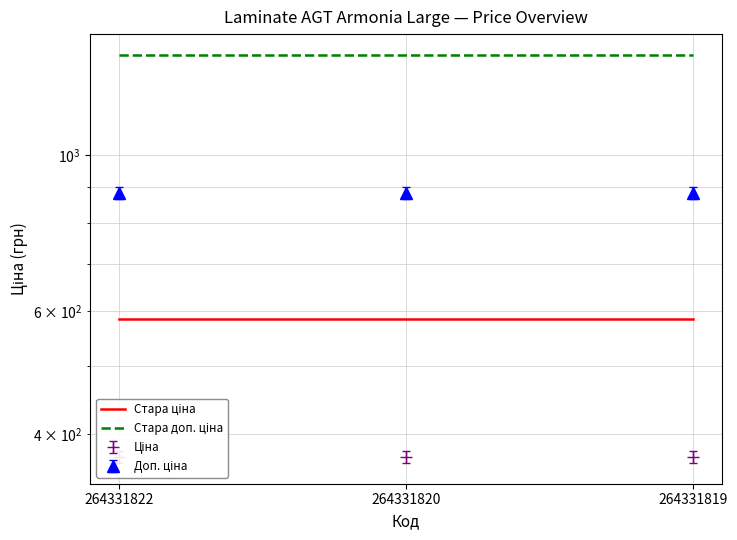

Which series changed the most between 264331822 and 264331819?

Стара ціна